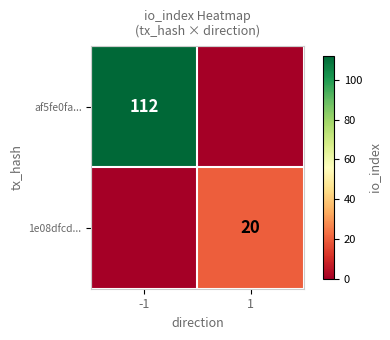

The value of af5fe0fa... at -1 is 177. True or false?

False